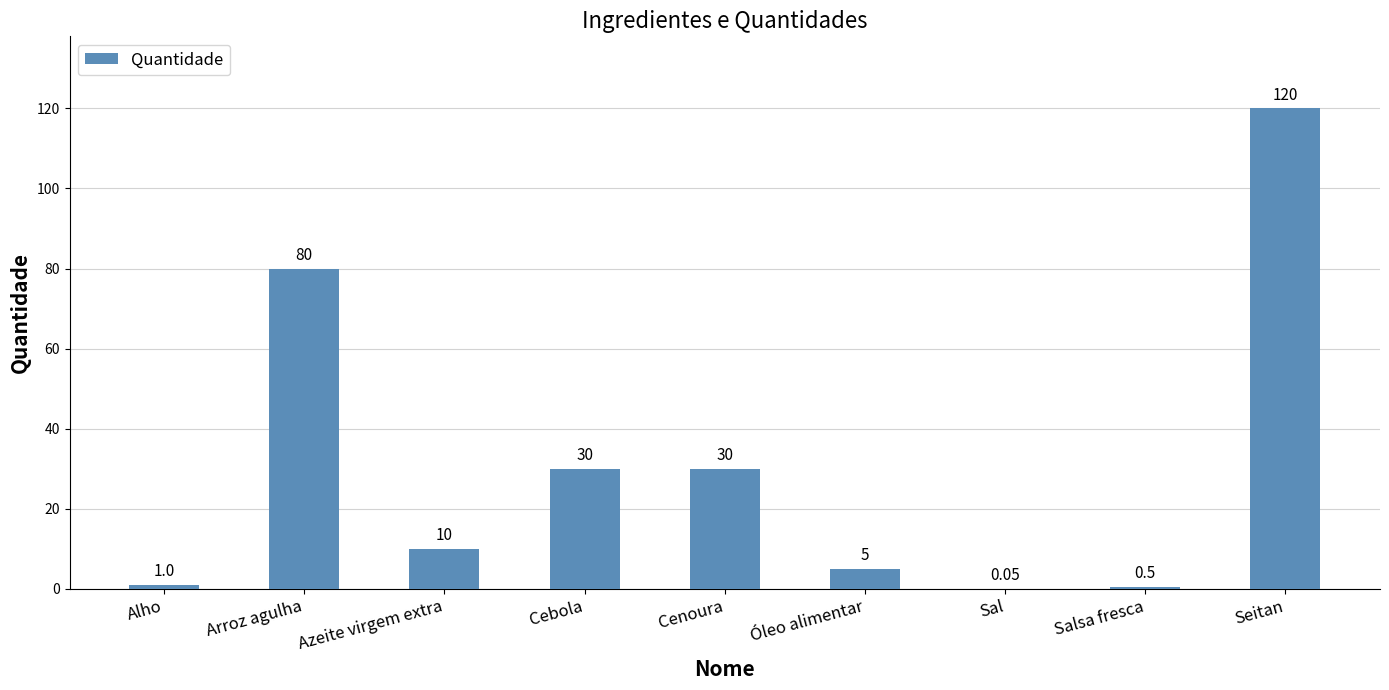

What is the difference between the values at Arroz agulha and Cenoura?

50.0